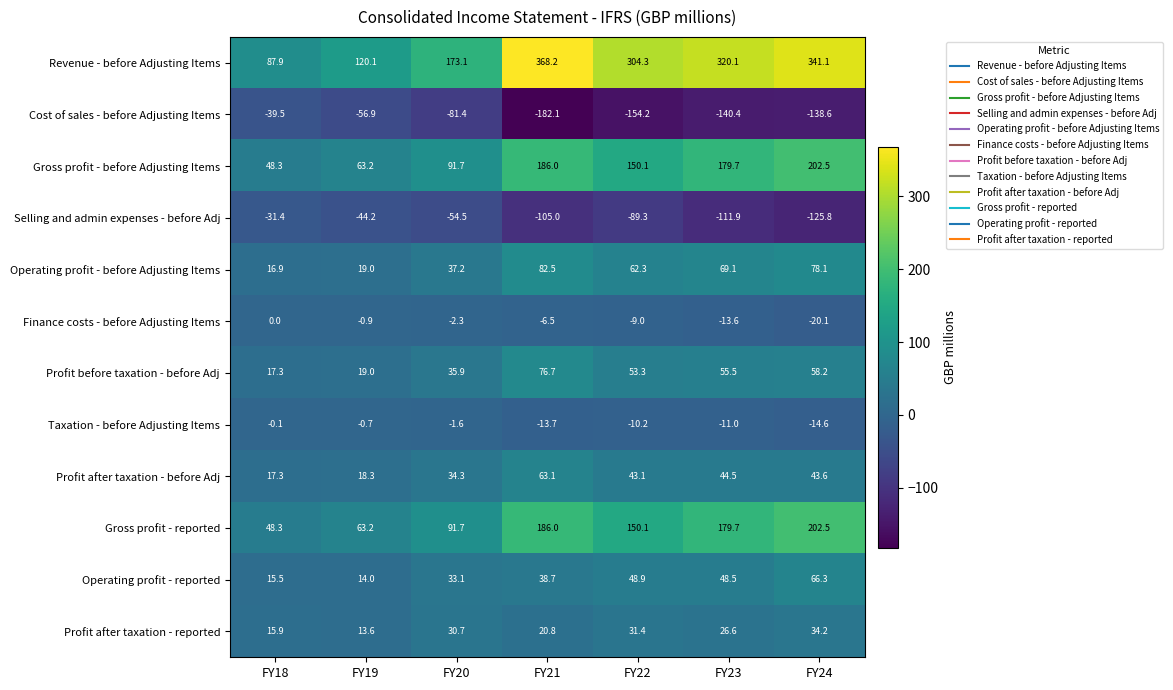

What is the difference between the second highest and minimum values in the Cost of sales - before Adjusting Items series?

125.2